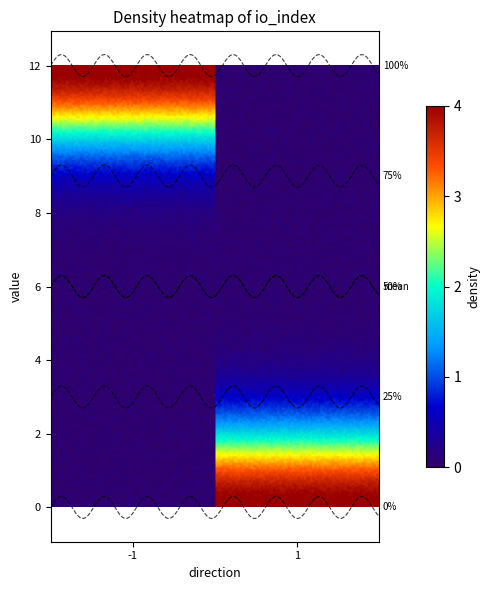

The value of 21809e418e6aba00158550e9fcc807bf4b7843c at io_index is 16. True or false?

False